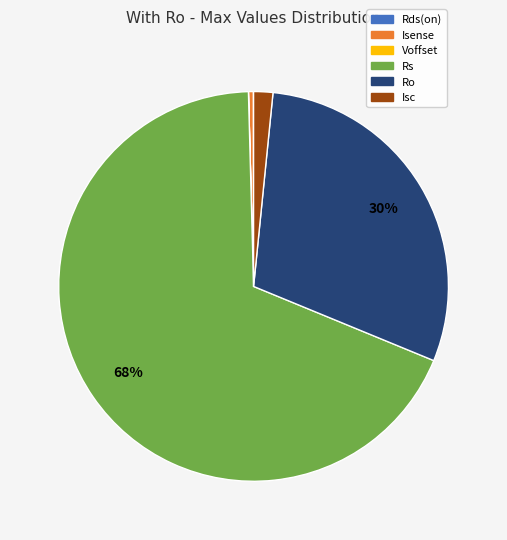

To the nearest percent, what is the average slice percentage?

17%